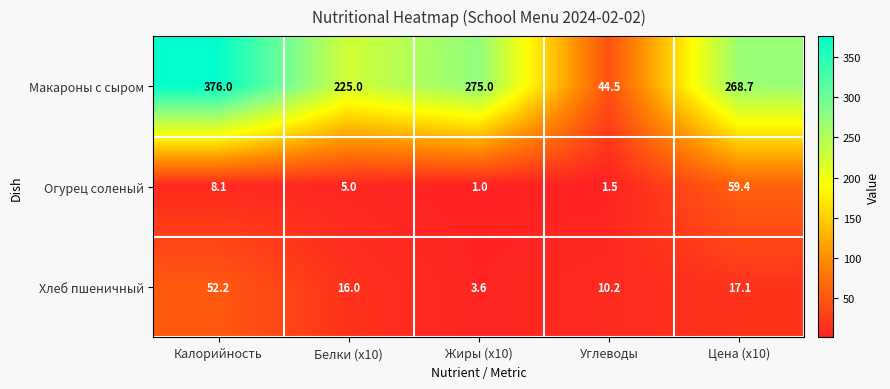

Which series changed the most between Жиры (x10) and Углеводы?

Макароны с сыром